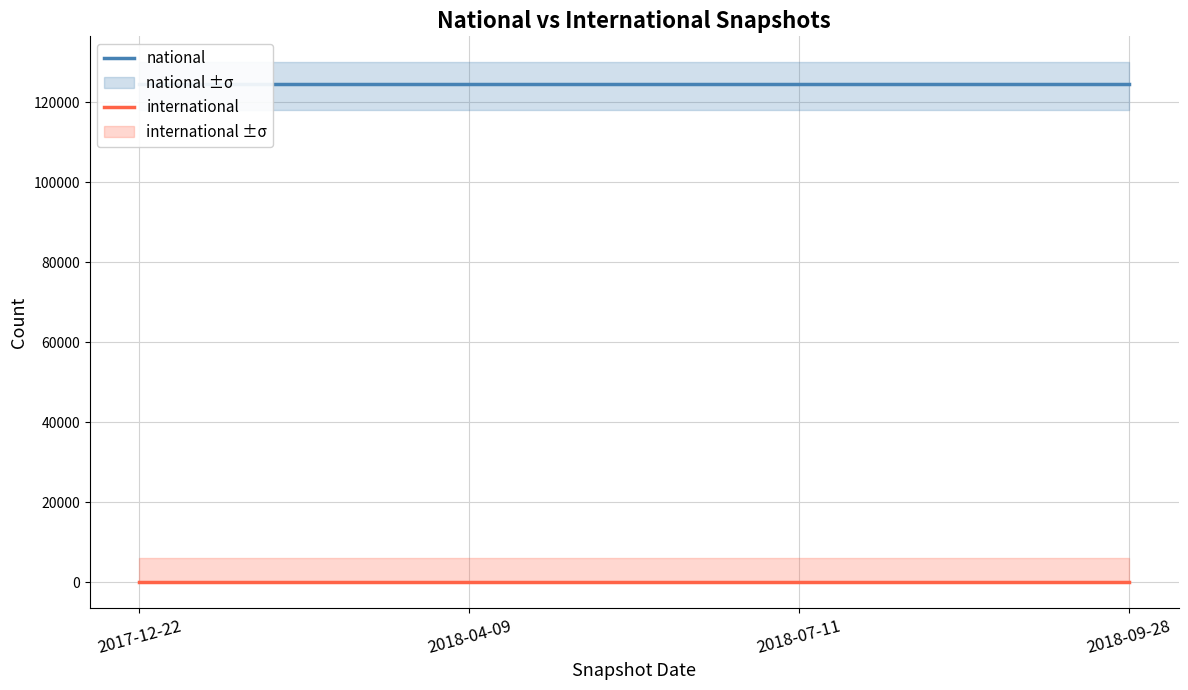

True or false: international and national cross at least once.

False